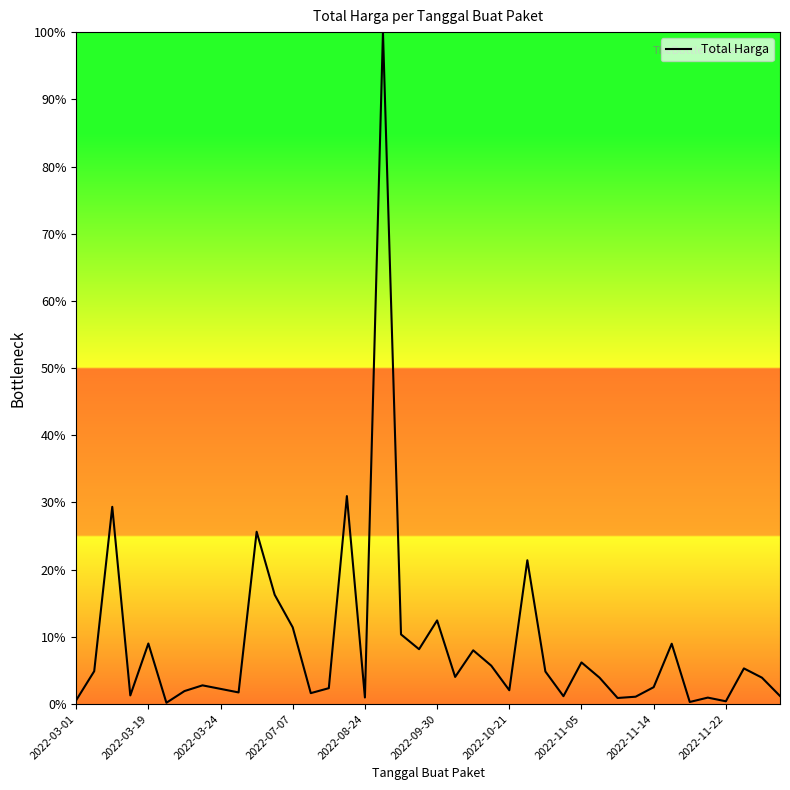

What is the difference between the maximum and minimum values?

99.8